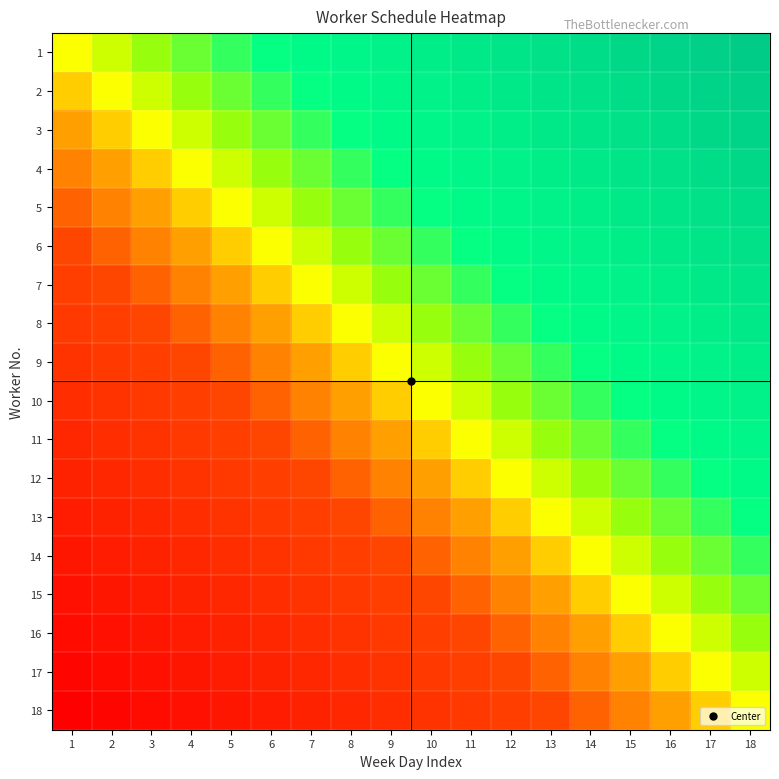

At how many categories does at least one series exceed 0?

18